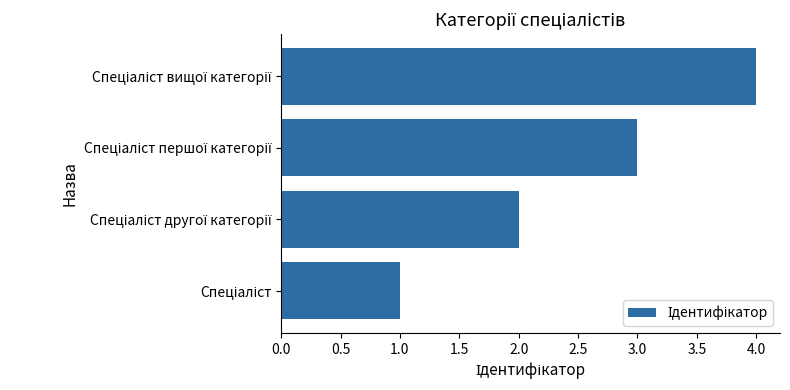

What is the difference between the maximum and second lowest values?

2